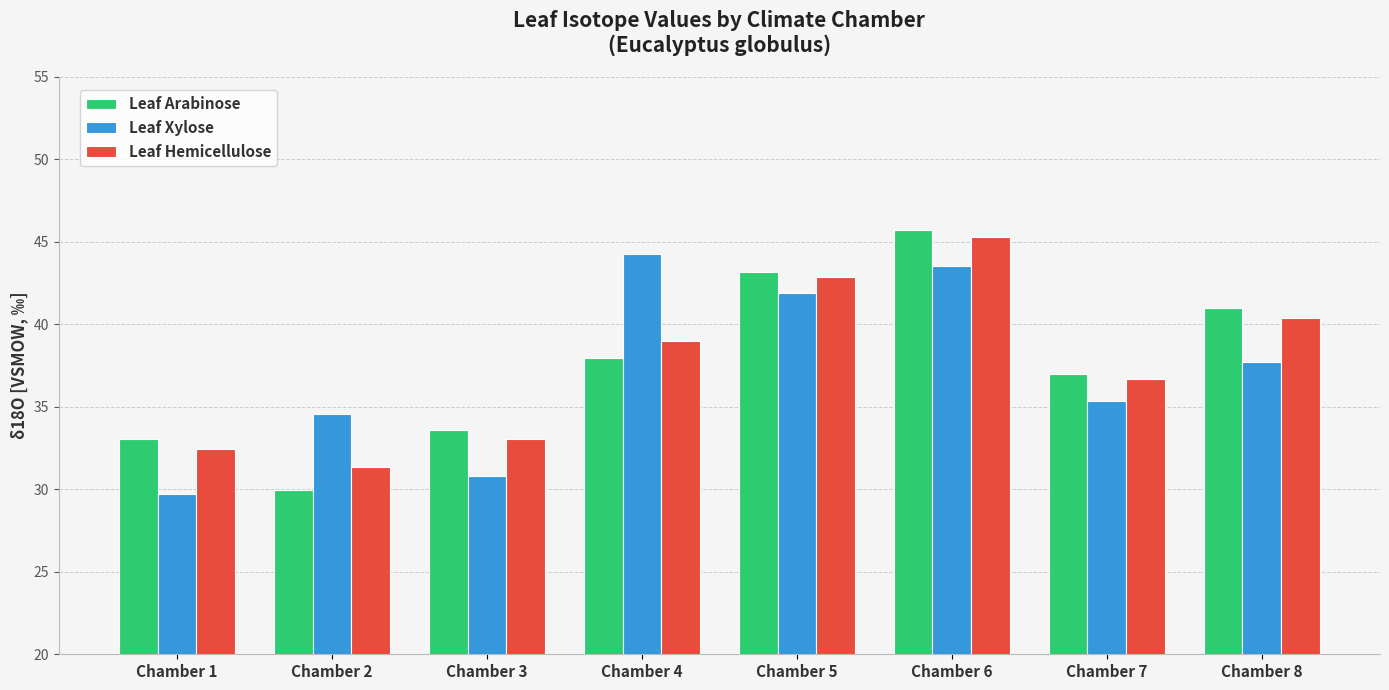

How many data points does each series have?

8